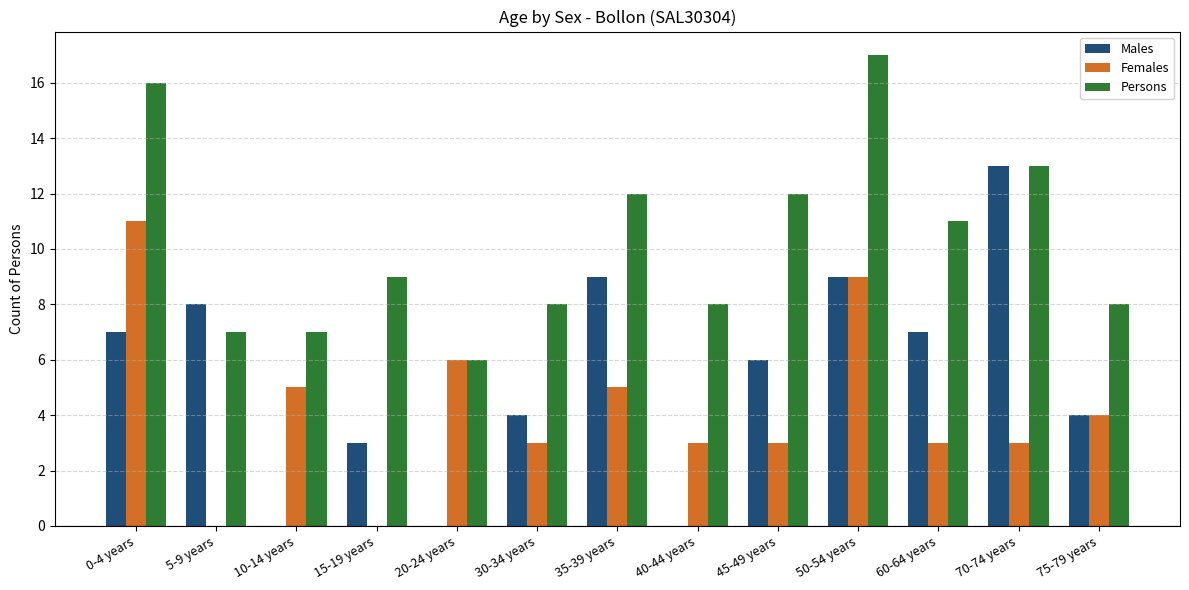

Which category has the highest value across all series?

50-54 years